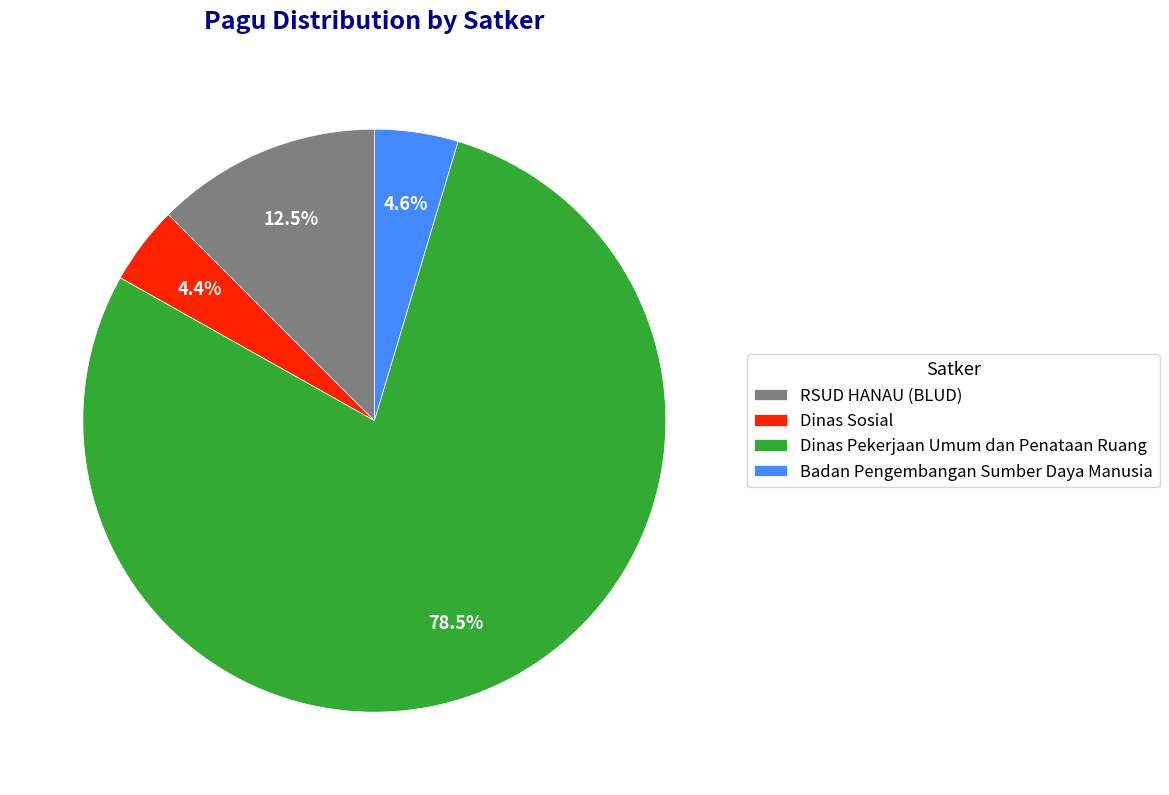

Which has a higher value, Dinas Pekerjaan Umum dan Penataan Ruang or RSUD HANAU (BLUD)?

Dinas Pekerjaan Umum dan Penataan Ruang